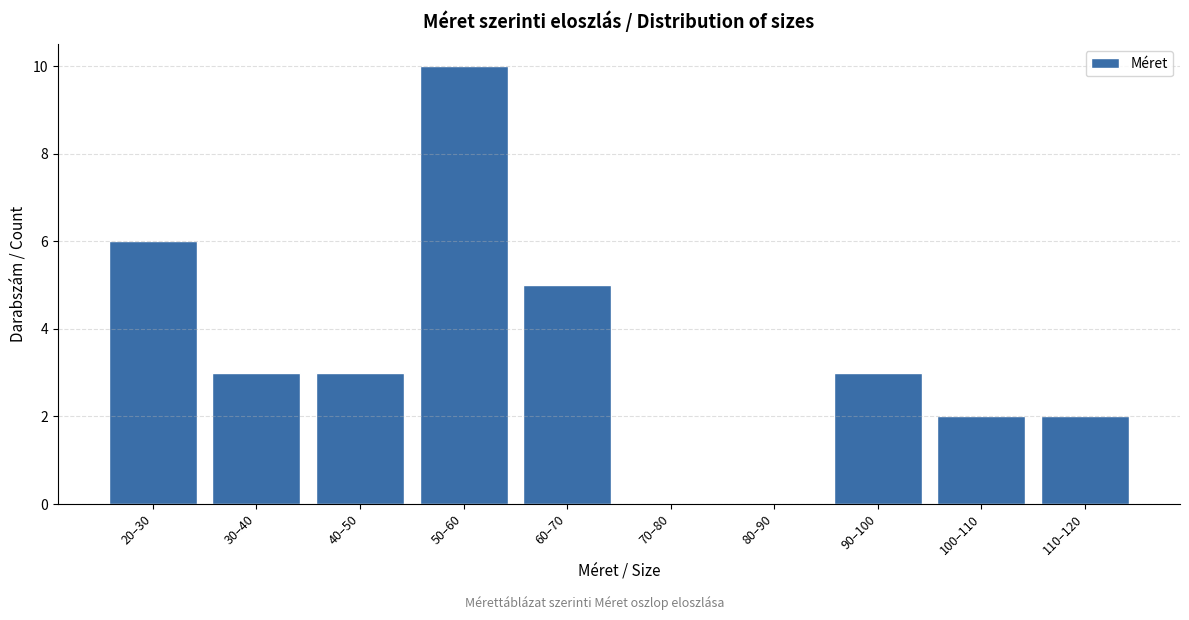

Reading left to right, transcribe all the data shown in this chart.

20–30=6	30–40=3	40–50=3	50–60=10	60–70=5	70–80=0	80–90=0	90–100=3	100–110=2	110–120=2